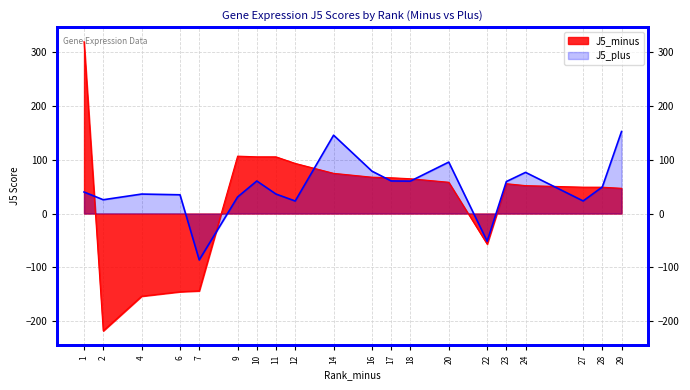

The value of J5_minus at 7 is -223.8. True or false?

False